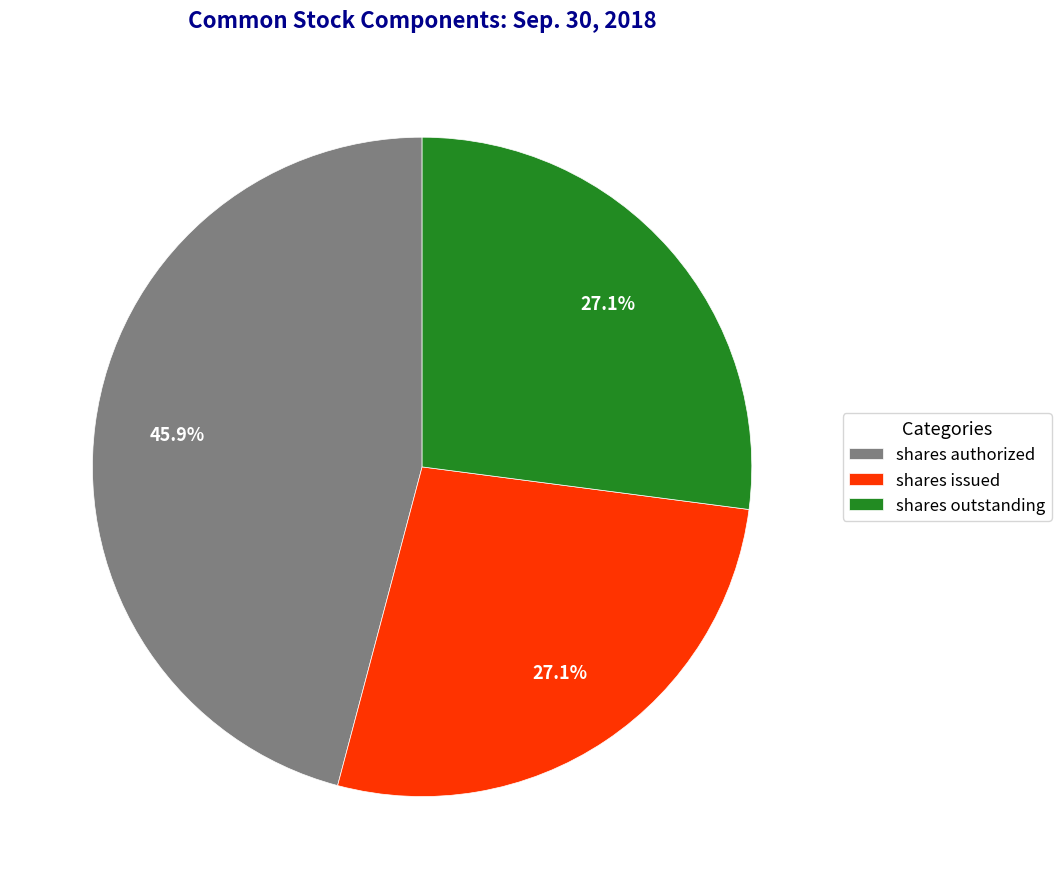

Is there any slice that represents more than half of the pie?

No